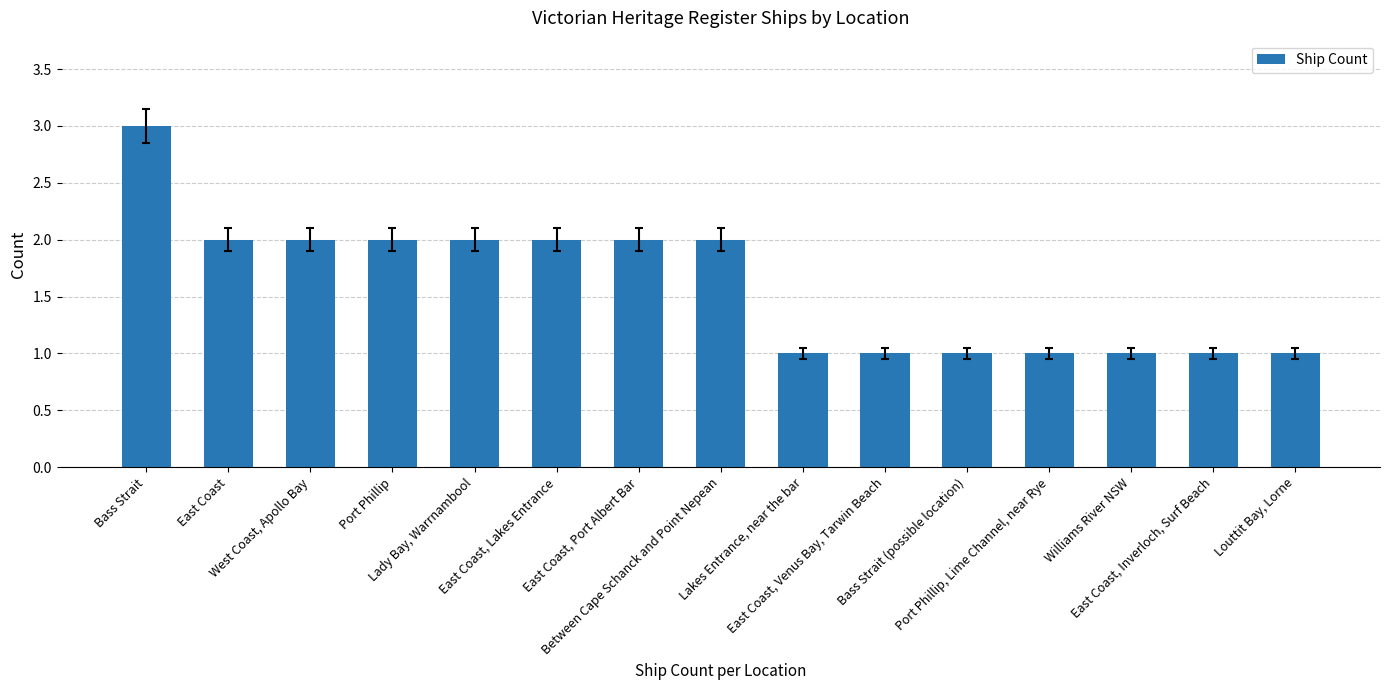

Reading right to left, transcribe all the data shown in this chart.

1	1	1	1	1	1	1	2	2	2	2	2	2	2	3